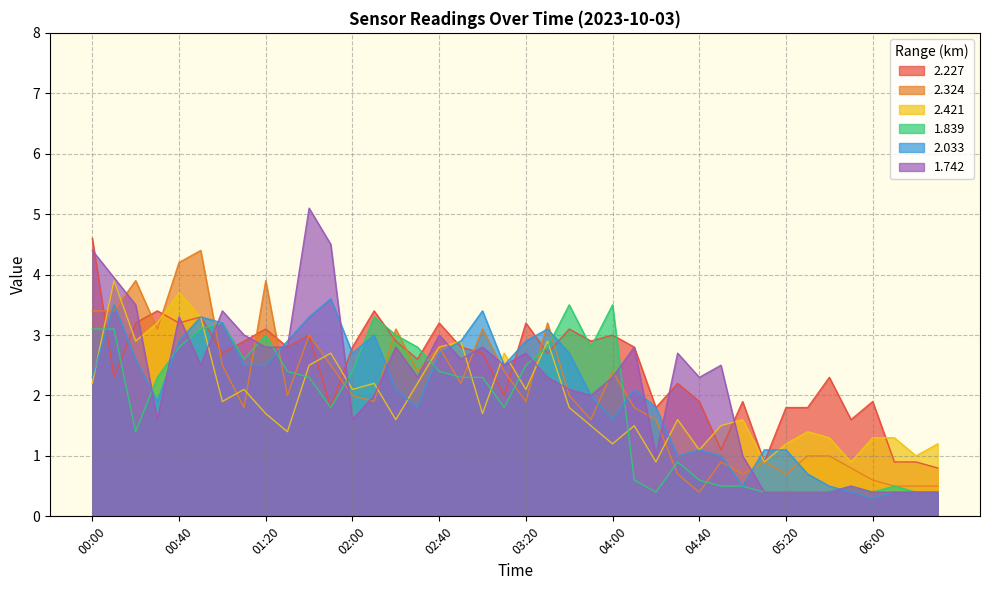

What is the value of the 2.227 point at the 28th from the left?

2.2